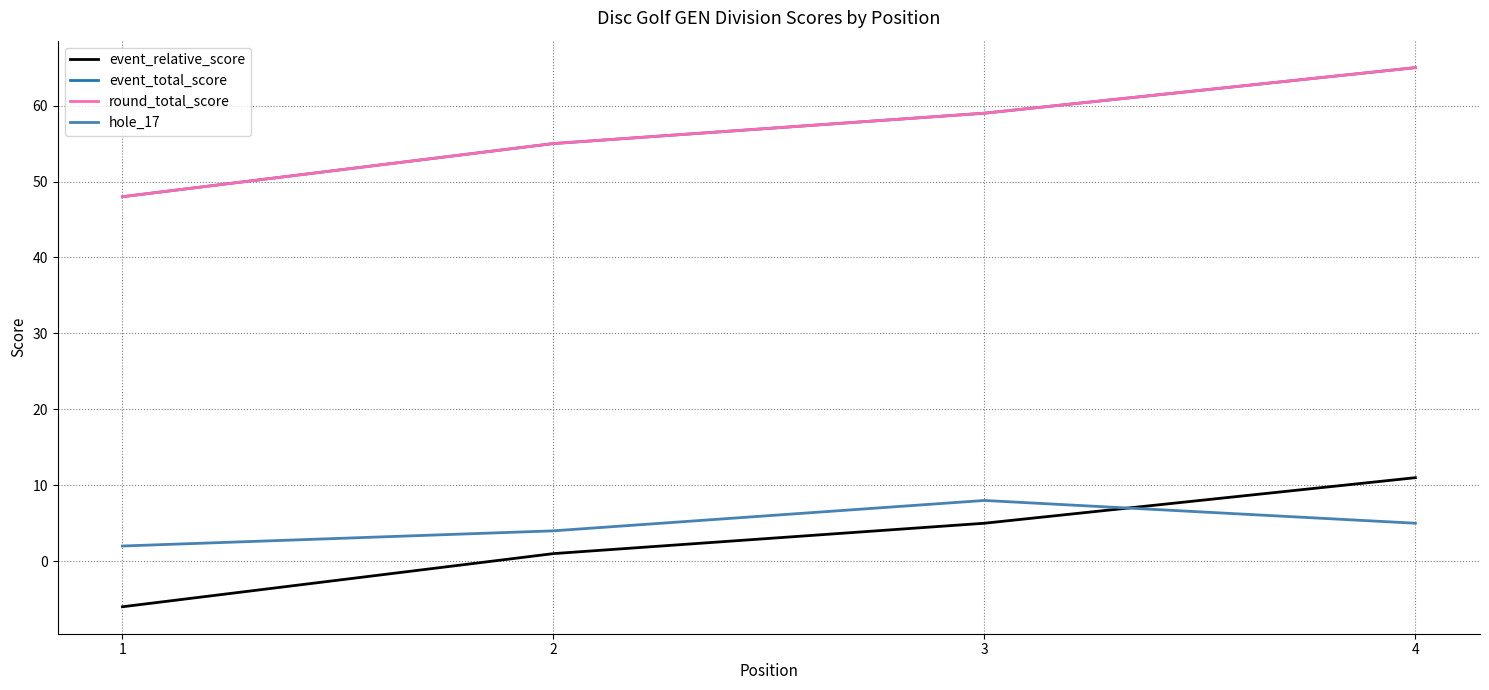

The value of event_relative_score at 3 is 5. True or false?

True